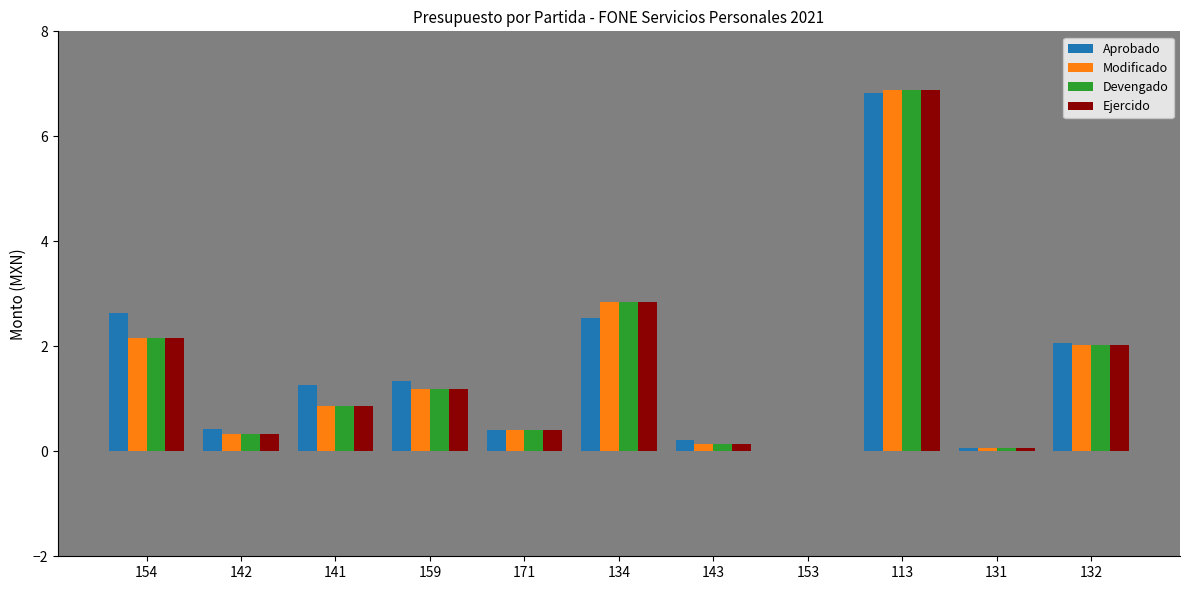

Is the value of Ejercido at 154 greater than the value of Modificado at 141?

Yes